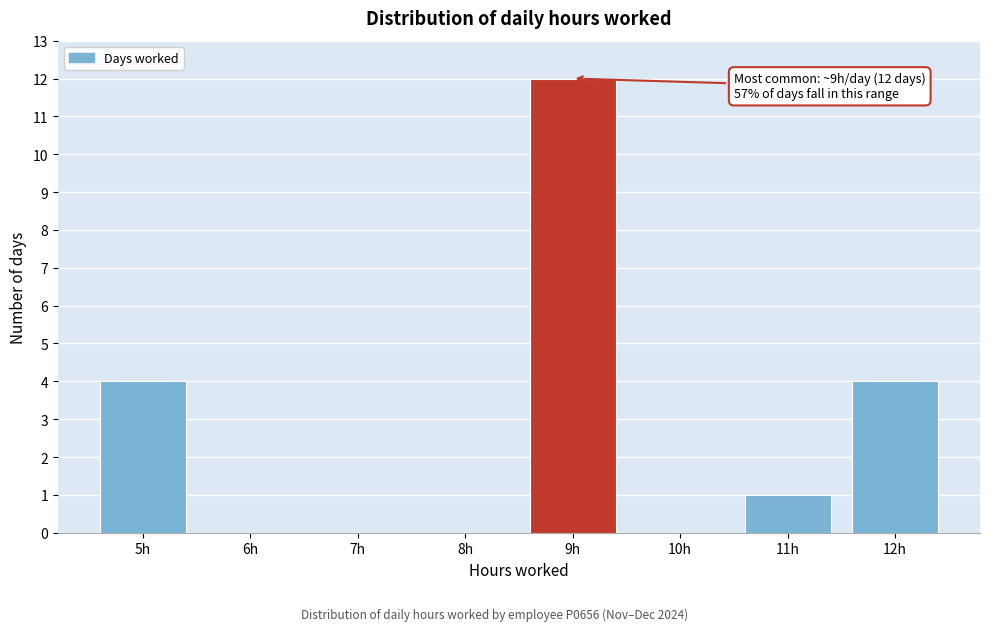

Reading right to left, list all the values displayed in this chart.

12h=4	11h=1	10h=0	9h=12	8h=0	7h=0	6h=0	5h=4